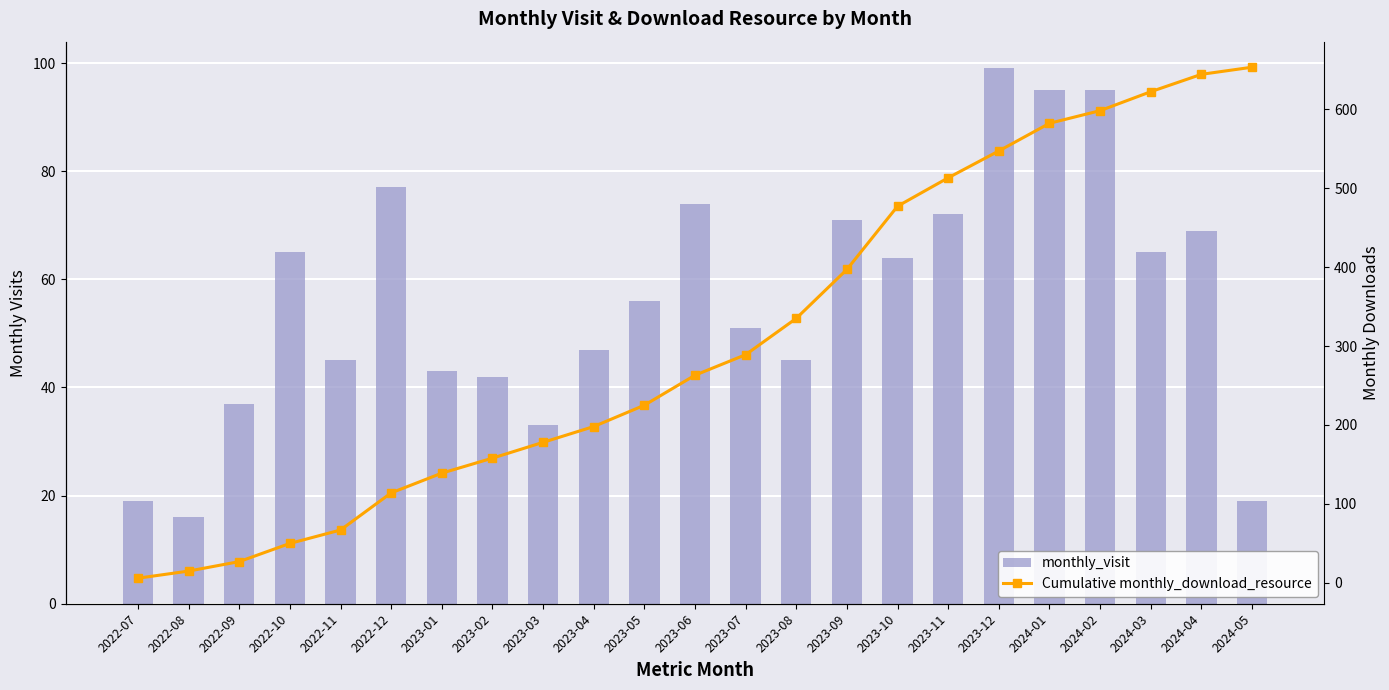

Between 2022-12 and 2023-05, which series saw the biggest shift?

Cumulative monthly_download_resource